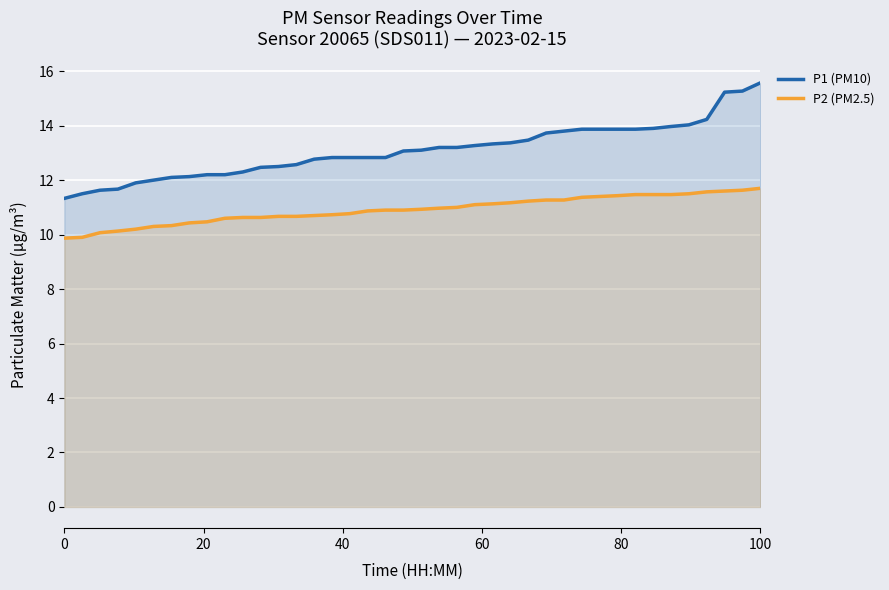

Which series has the widest spread of values?

P1 (PM10)